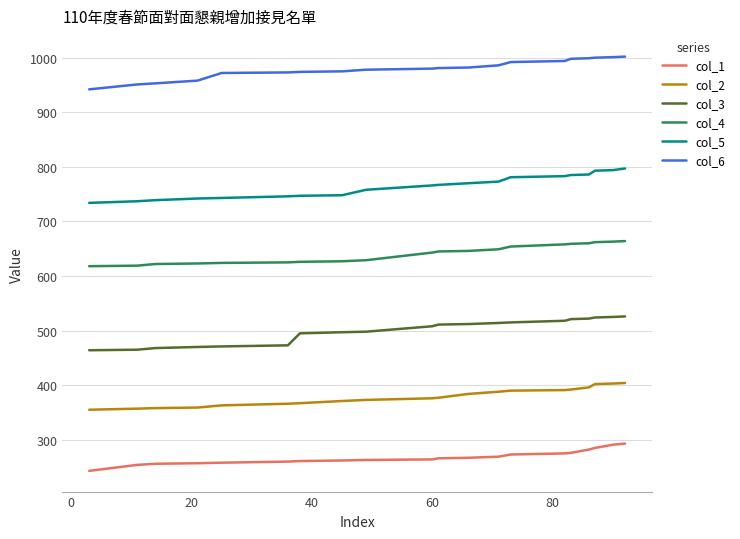

List the series in order of their overall mean, lowest first.

col_1, col_2, col_3, col_4, col_5, col_6